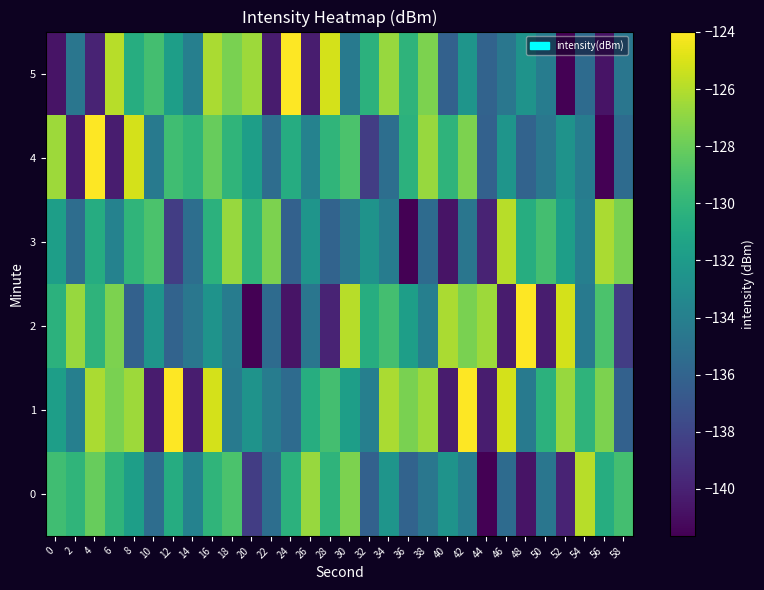

List the series in order of their peak value, lowest first.

0, 3, 1, 2, 4, 5